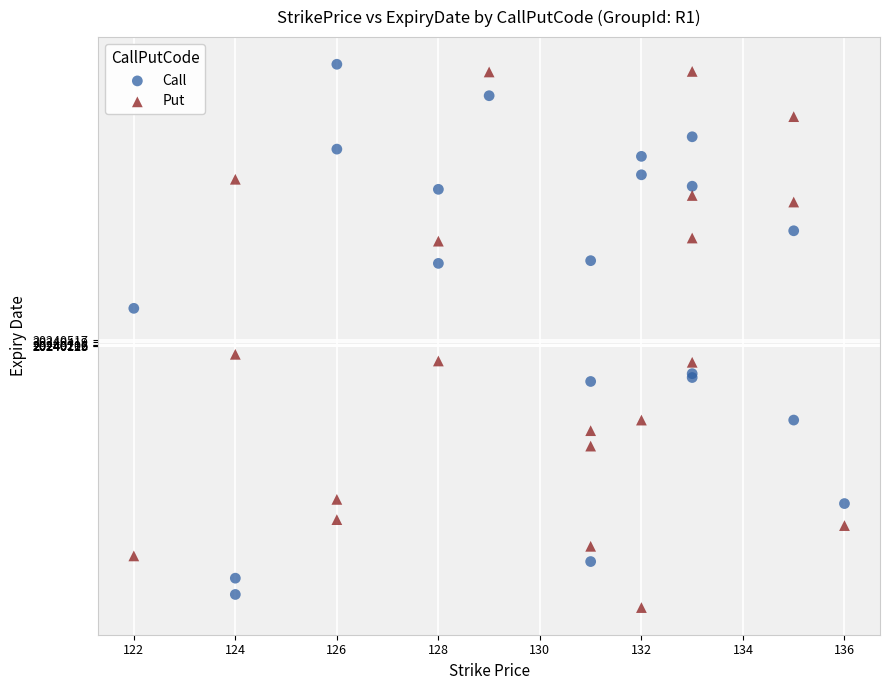

Across all series, what Y value is closest to 20240807?

20239545.2